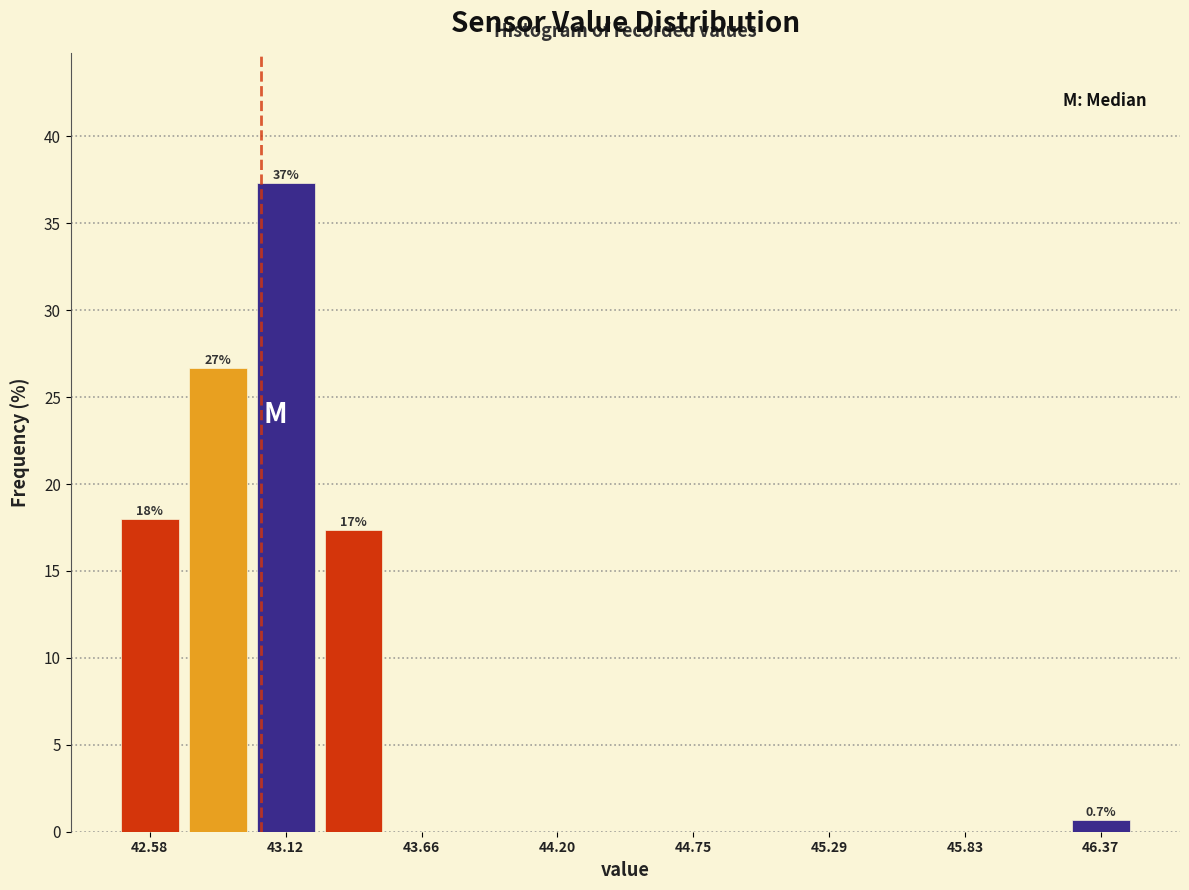

Around what value on the x-axis is the tallest bar? Give the approximate position of its centre, as read against the axis.

43.1